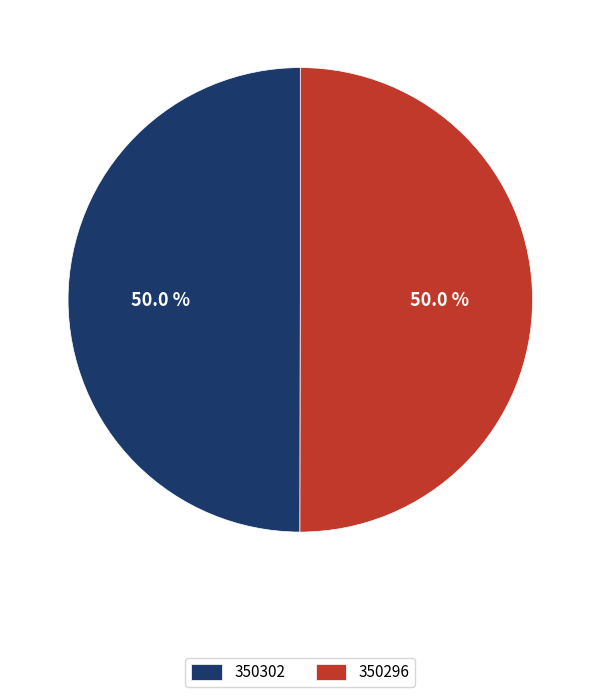

What percentage is the 350296 slice, to the nearest percent?

50%